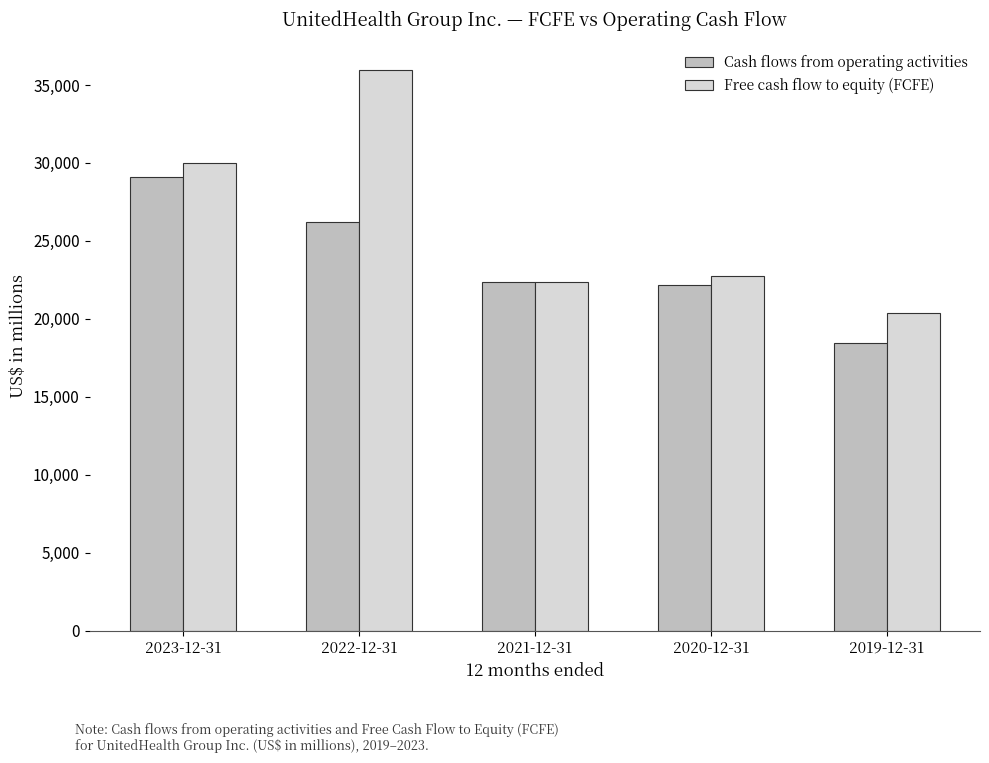

What is the difference between the highest and lowest values at 2019-12-31?

1923